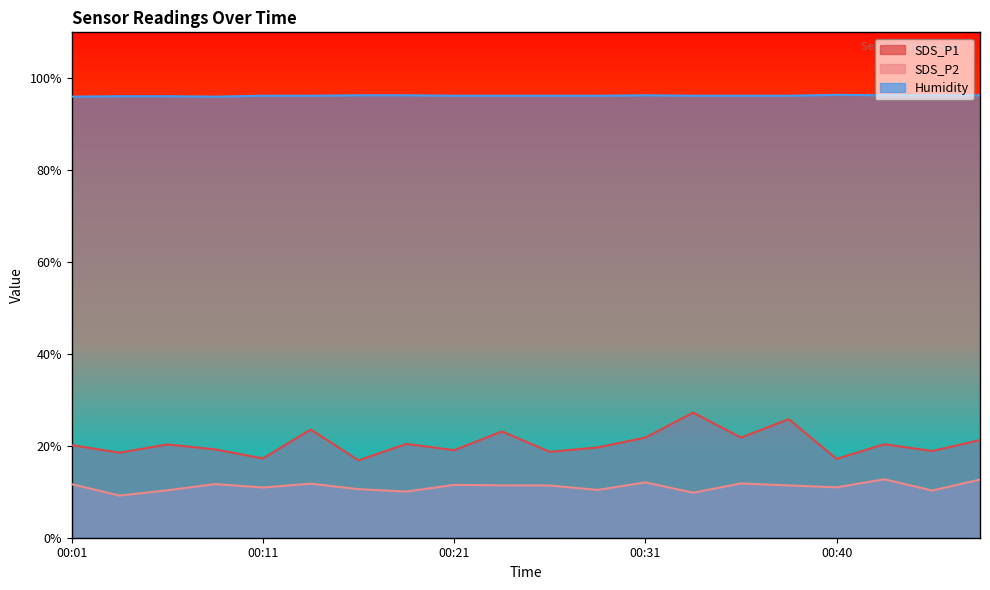

What is the difference between the second highest and second lowest values in the SDS_P2 series?

2.8